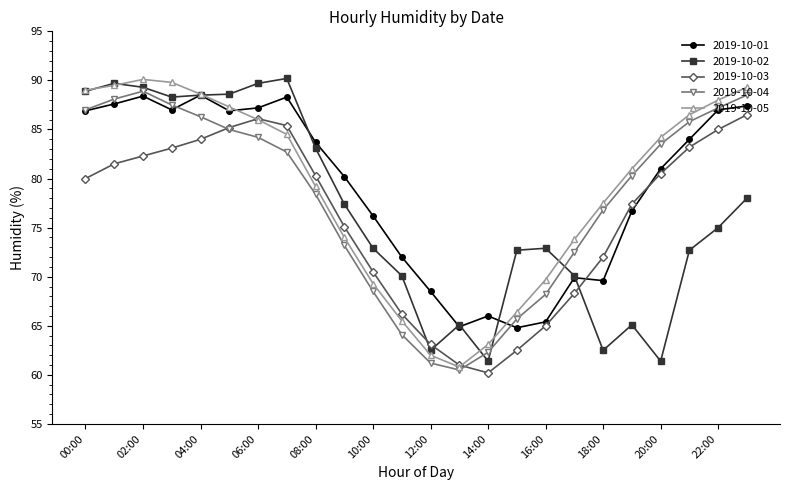

What is the minimum value shown in the chart?

60.2